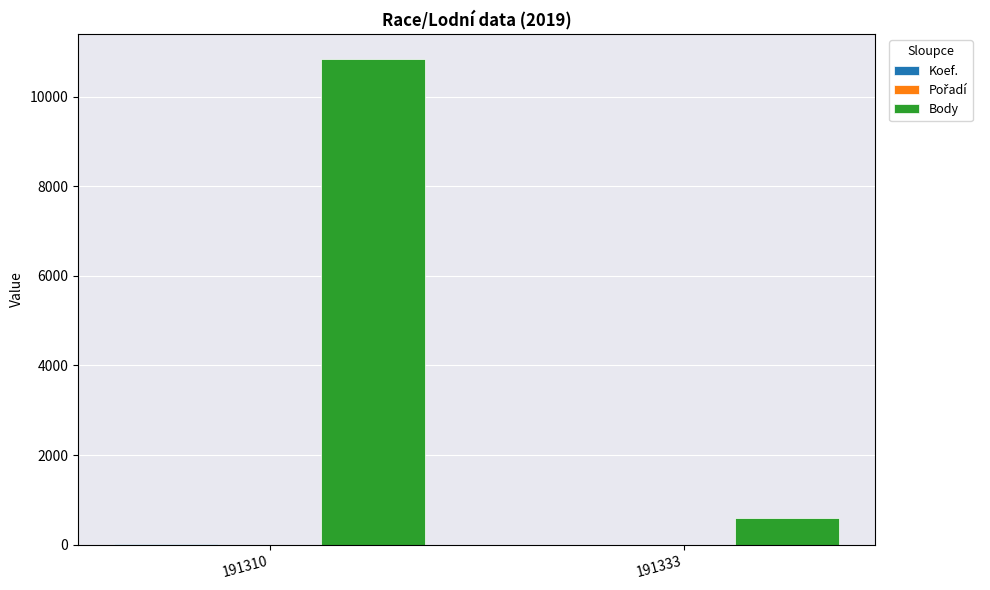

How many data points does each series have?

2